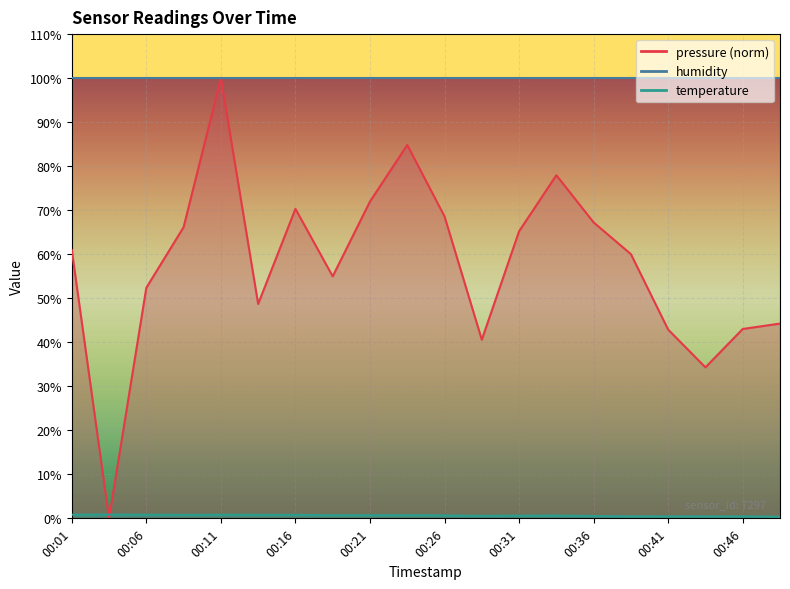

How many intersections are there between temperature and pressure?

2